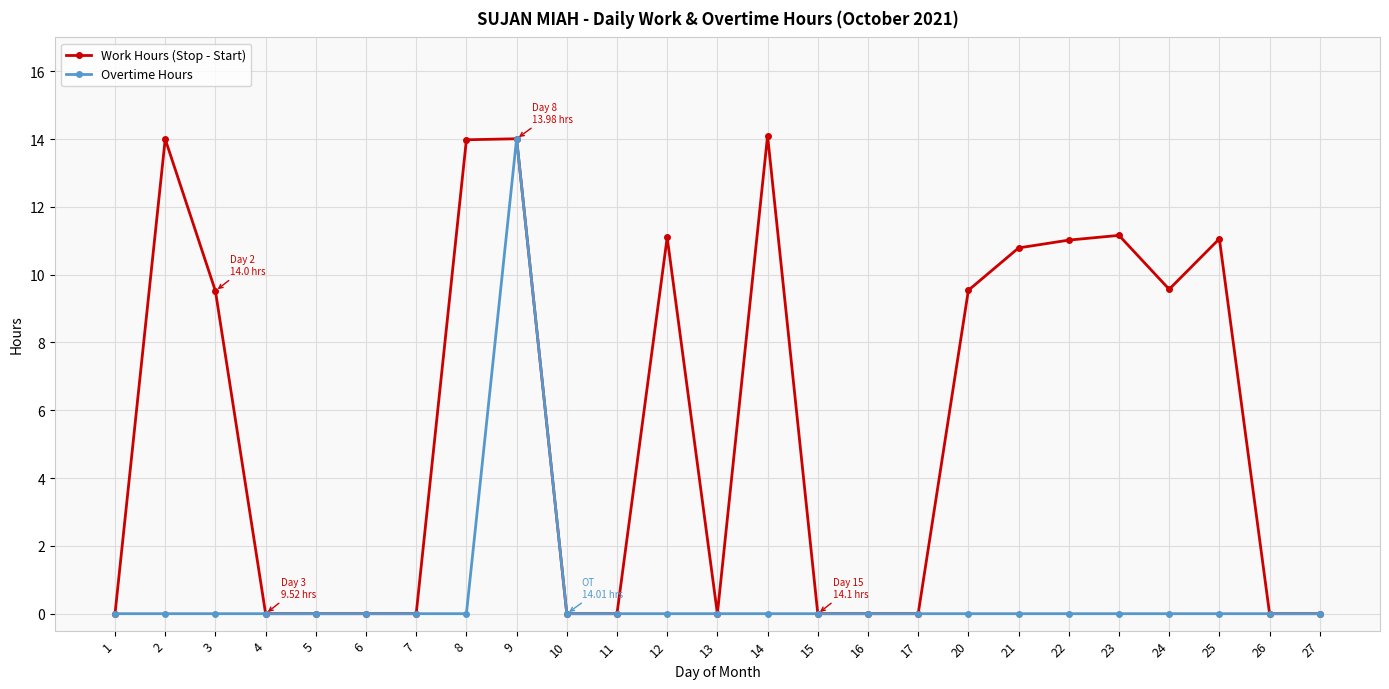

Is it true that Overtime Hours equals 4.5 at 4?

False